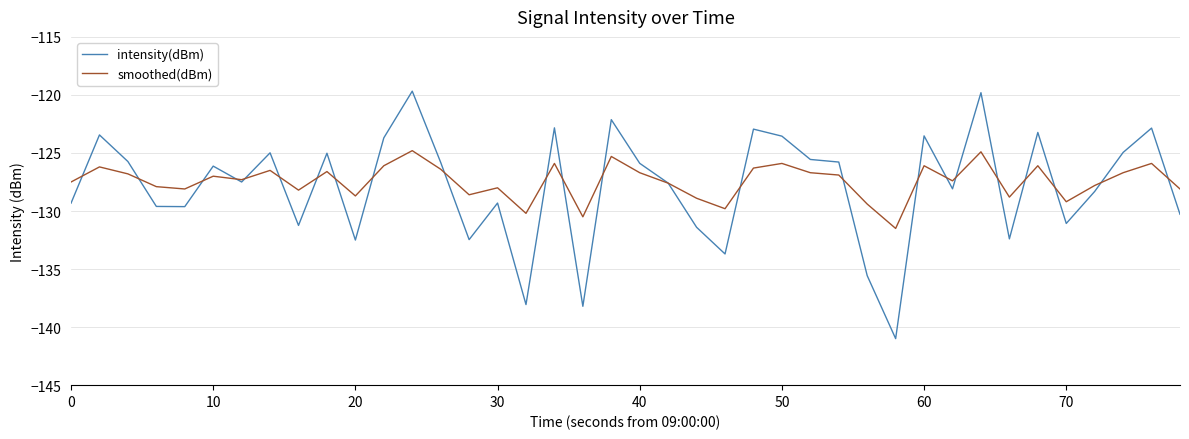

List the series in order of their peak value, lowest first.

smoothed(dBm), intensity(dBm)